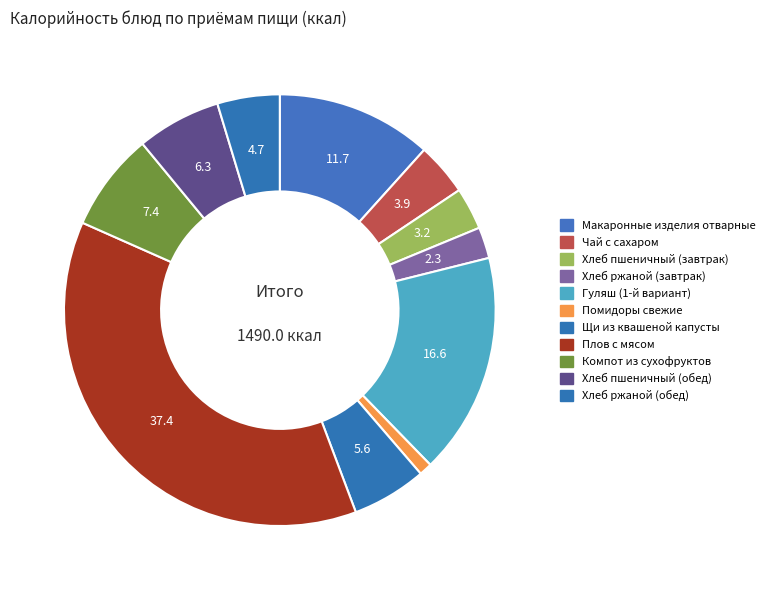

Does Хлеб пшеничный (завтрак) represent more than half of the total?

No